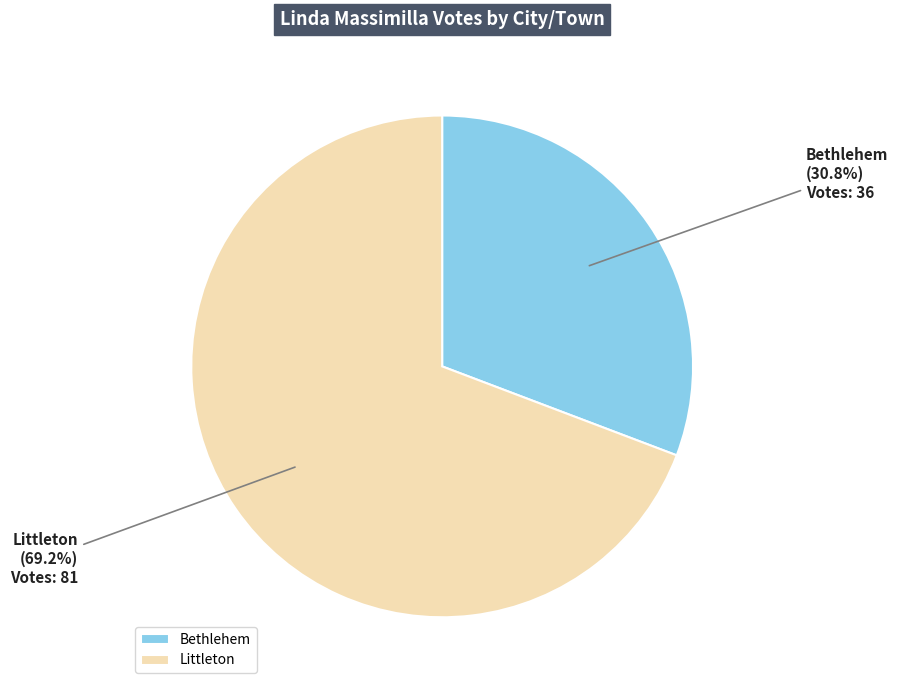

True or false: Bethlehem accounts for 42% of the total.

False